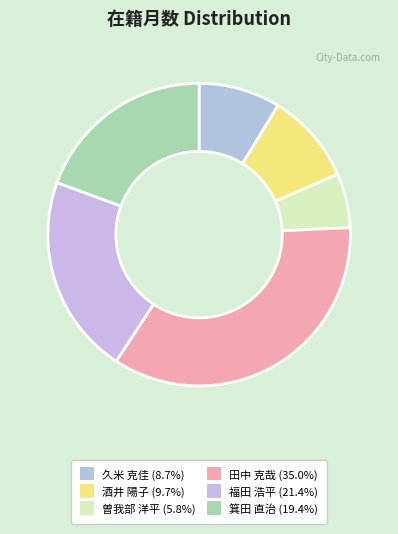

Count the number of slices in the pie.

6